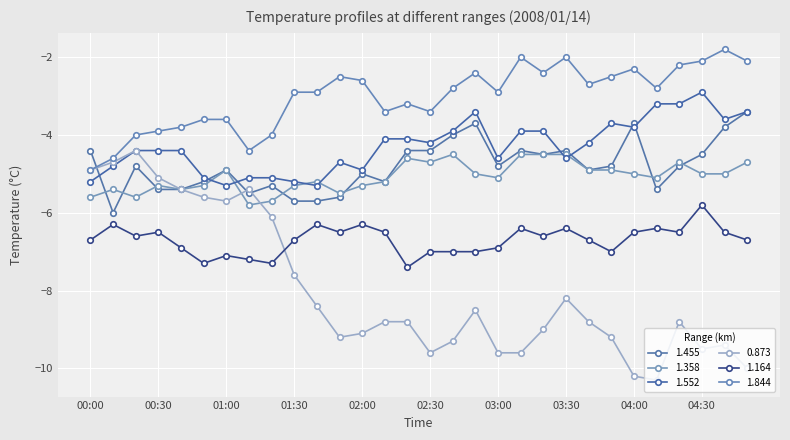

How many intersections are there between 1.164 and 0.873?

1